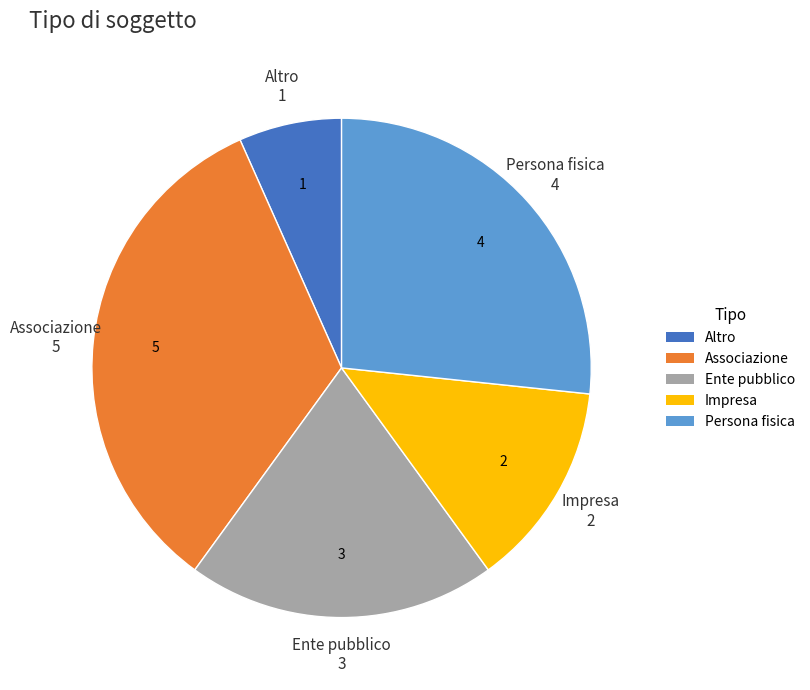

Is Impresa the majority of the pie?

No